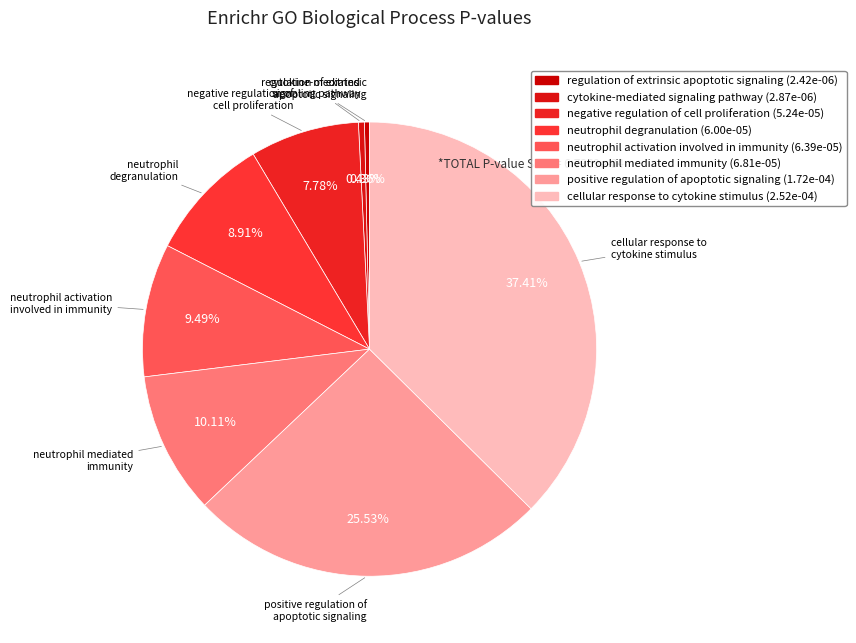

True or false: neutrophil degranulation accounts for 9% of the total.

True